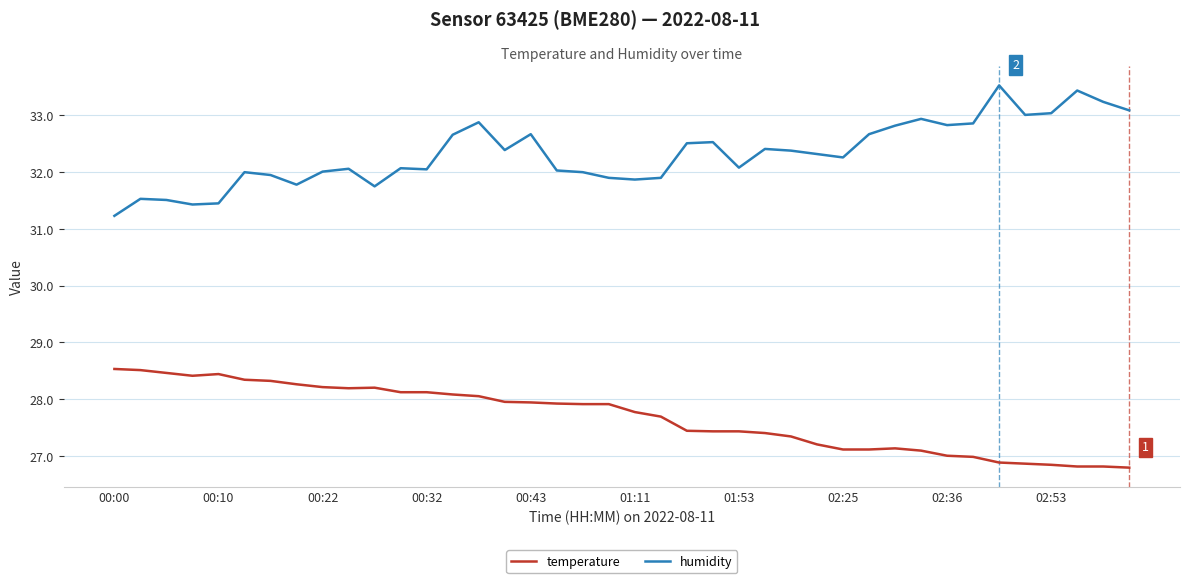

What is the highest value of the temperature series?

28.5